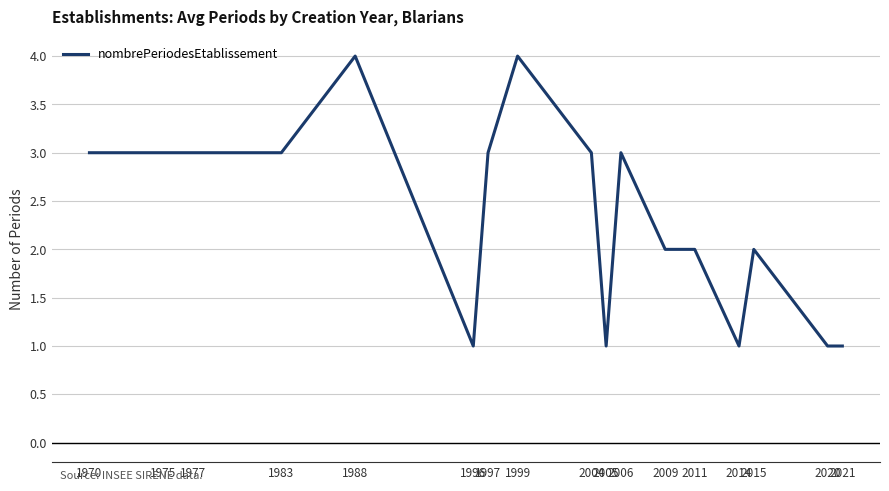

The value at 2004 is 5. True or false?

False